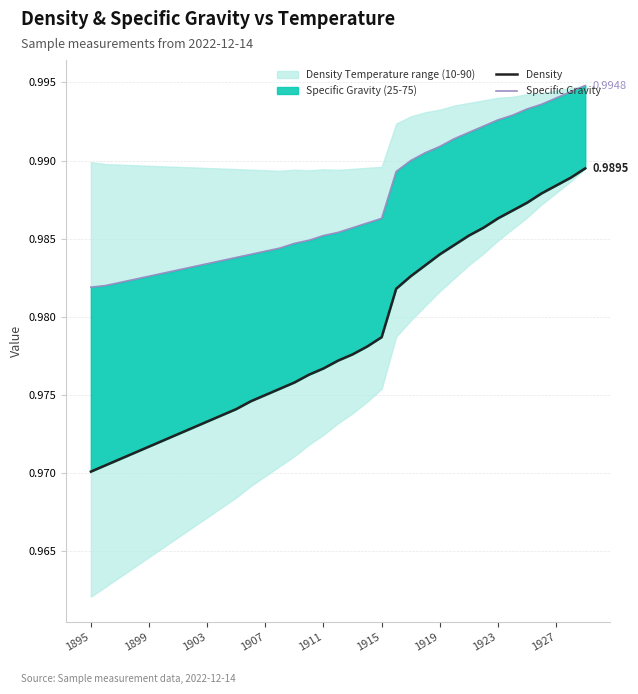

What is the maximum value shown in the chart?

1.0